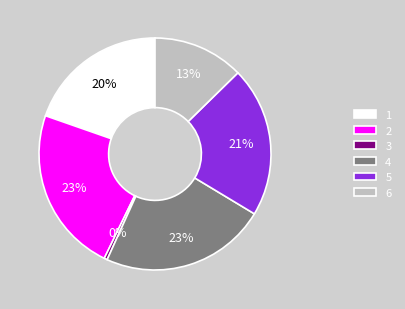

Is there any slice that represents more than half of the pie?

No